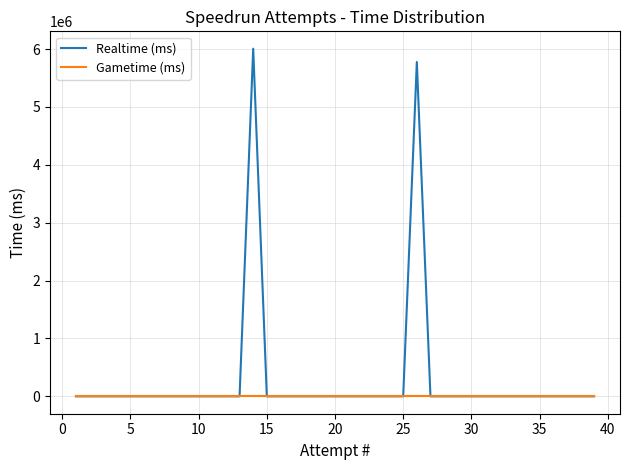

List the series in order of their overall mean, highest first.

Realtime (ms), Gametime (ms)